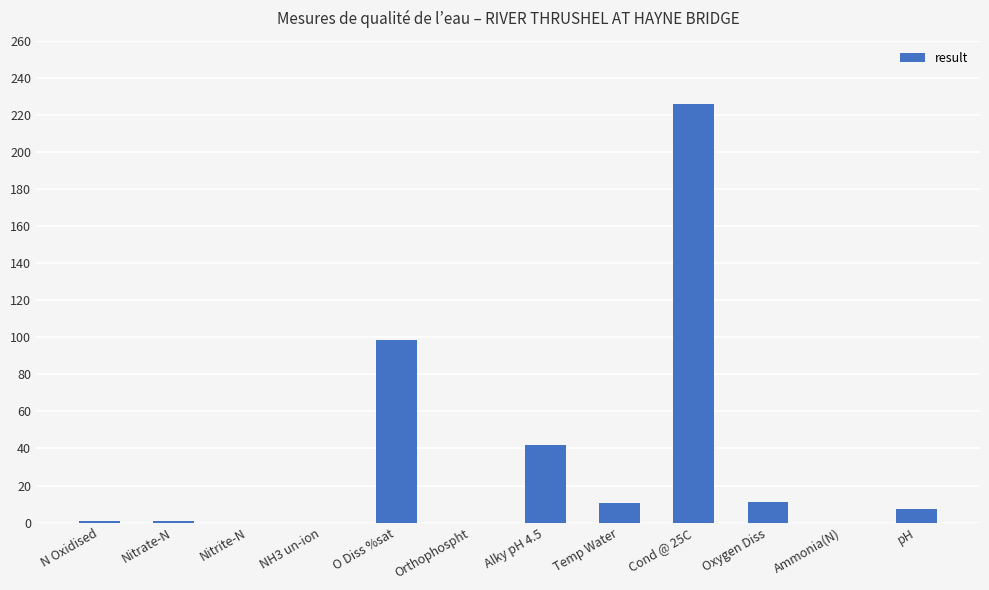

Which has a higher value, Oxygen Diss or Nitrate-N?

Oxygen Diss